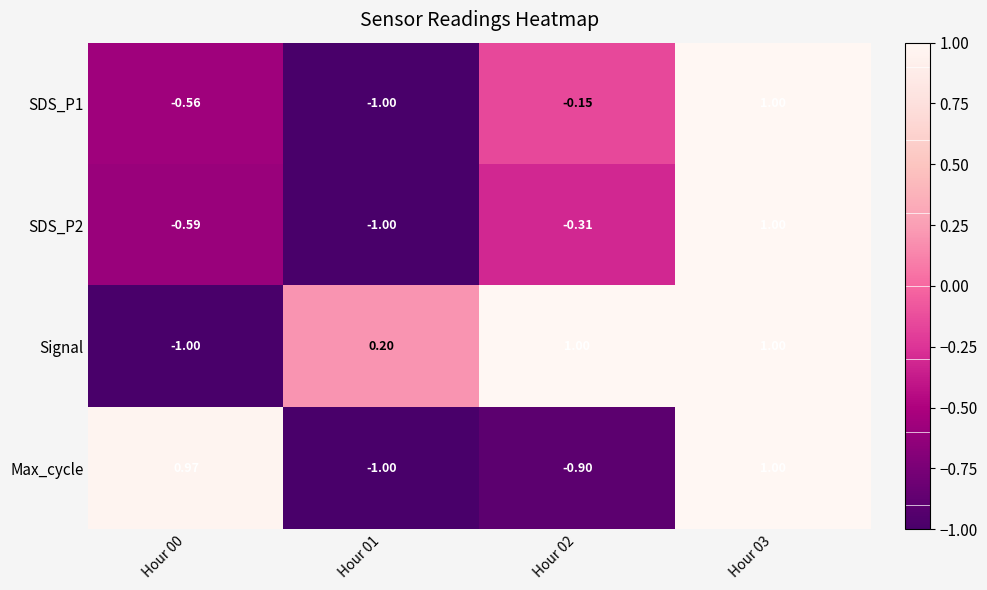

Which series has the largest total across all categories?

Signal